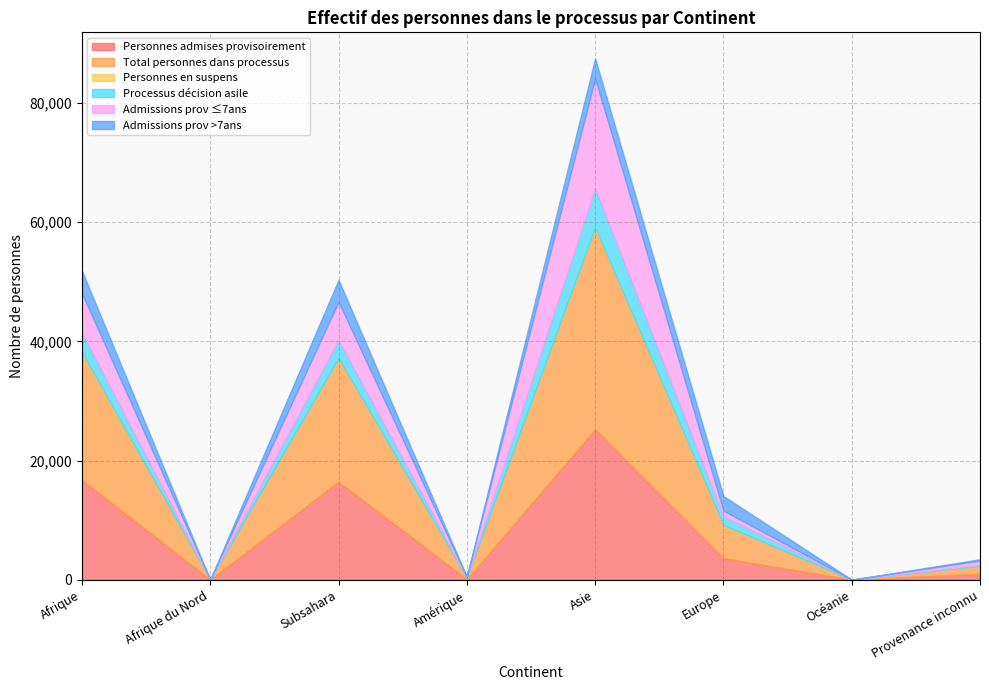

Does the chart have visible grid lines?

Yes